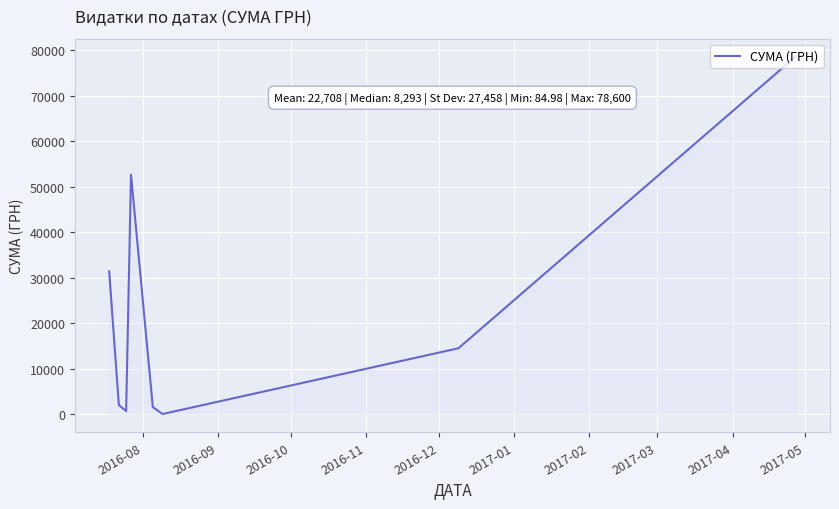

What is the sum of all values?

181666.2